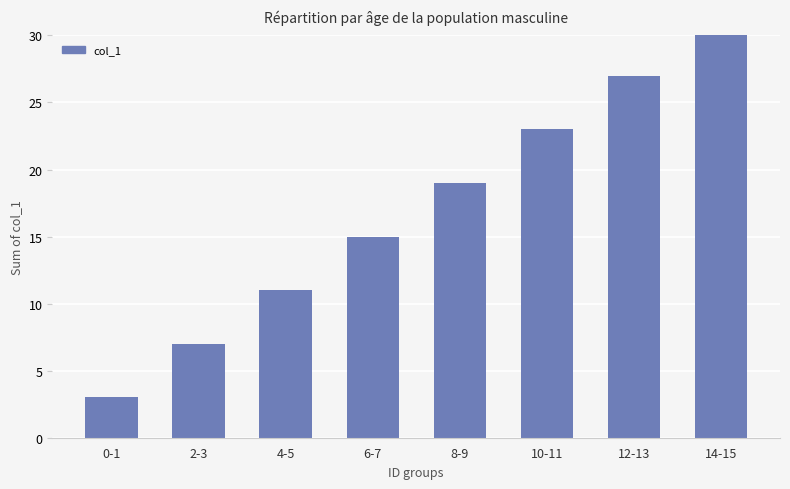

What is the value of the 3rd bar from the left?

11